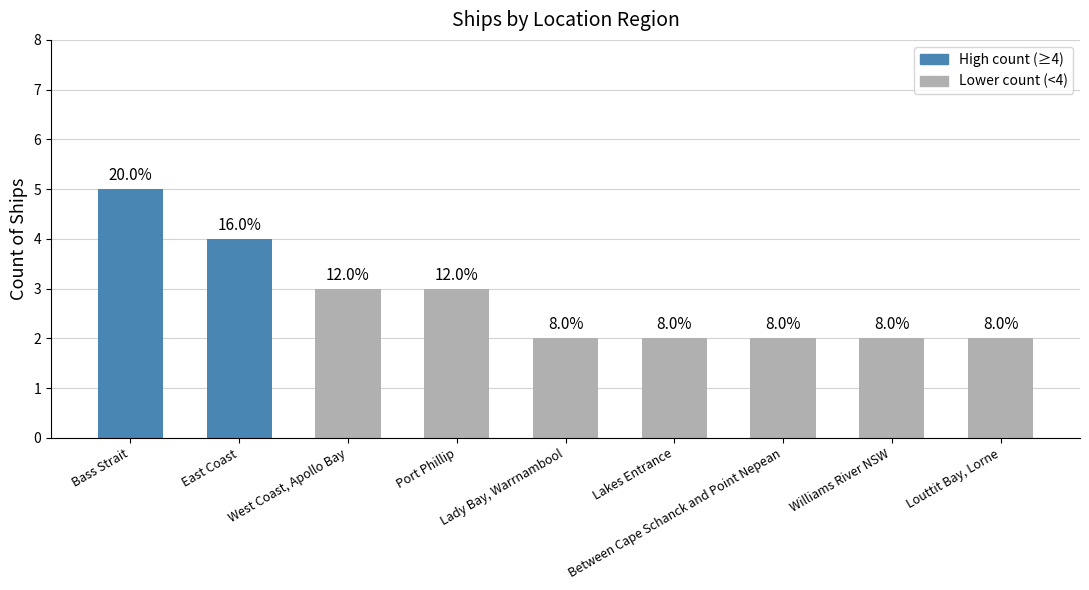

Reading right to left, what are all the values shown in this chart?

Louttit Bay, Lorne=2	Williams River NSW=2	Between Cape Schanck and Point Nepean=2	Lakes Entrance=2	Lady Bay, Warrnambool=2	Port Phillip=3	West Coast, Apollo Bay=3	East Coast=4	Bass Strait=5